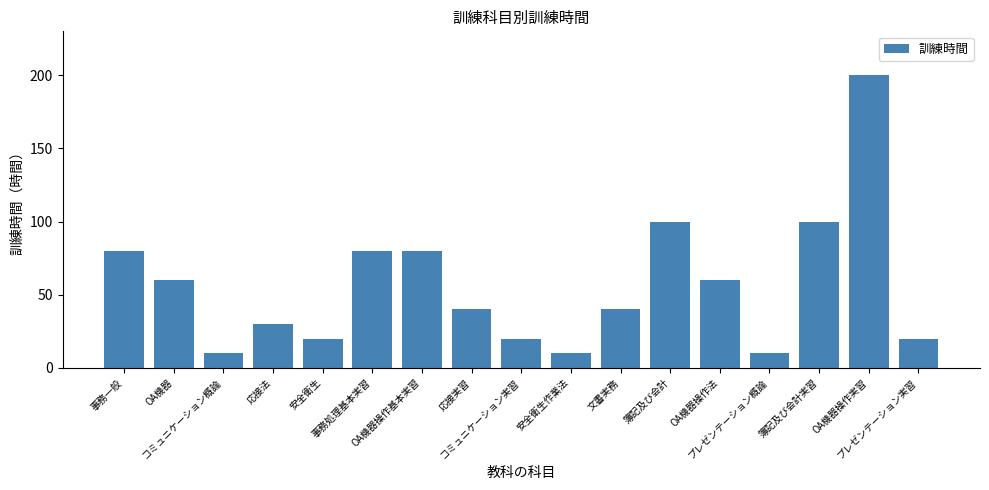

Does the chart contain any negative values?

No